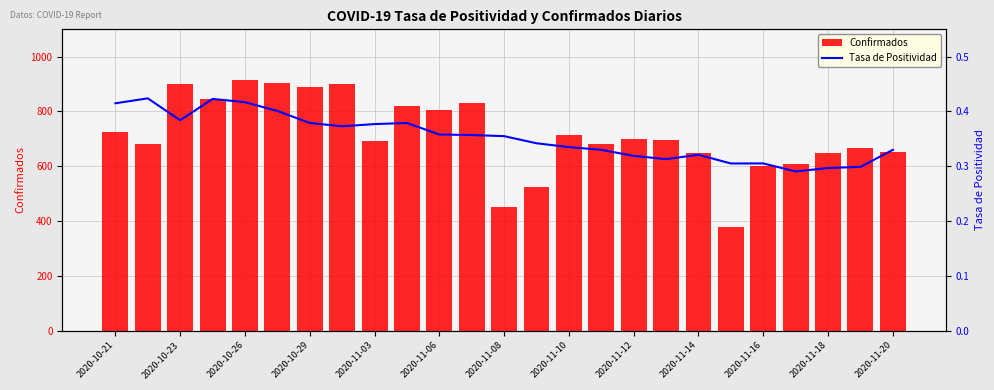

What is the average value of the Confirmados series?

715